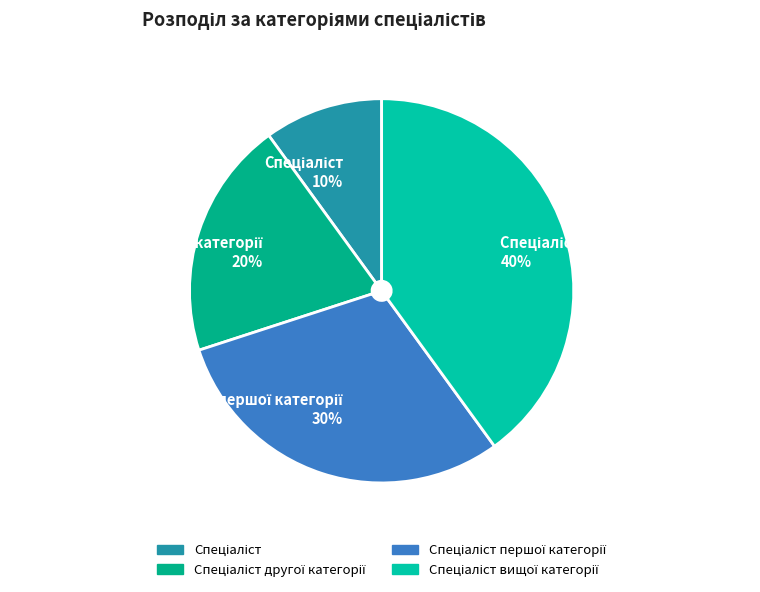

To the nearest percent, what is the difference between the largest and smallest slice percentages?

30%